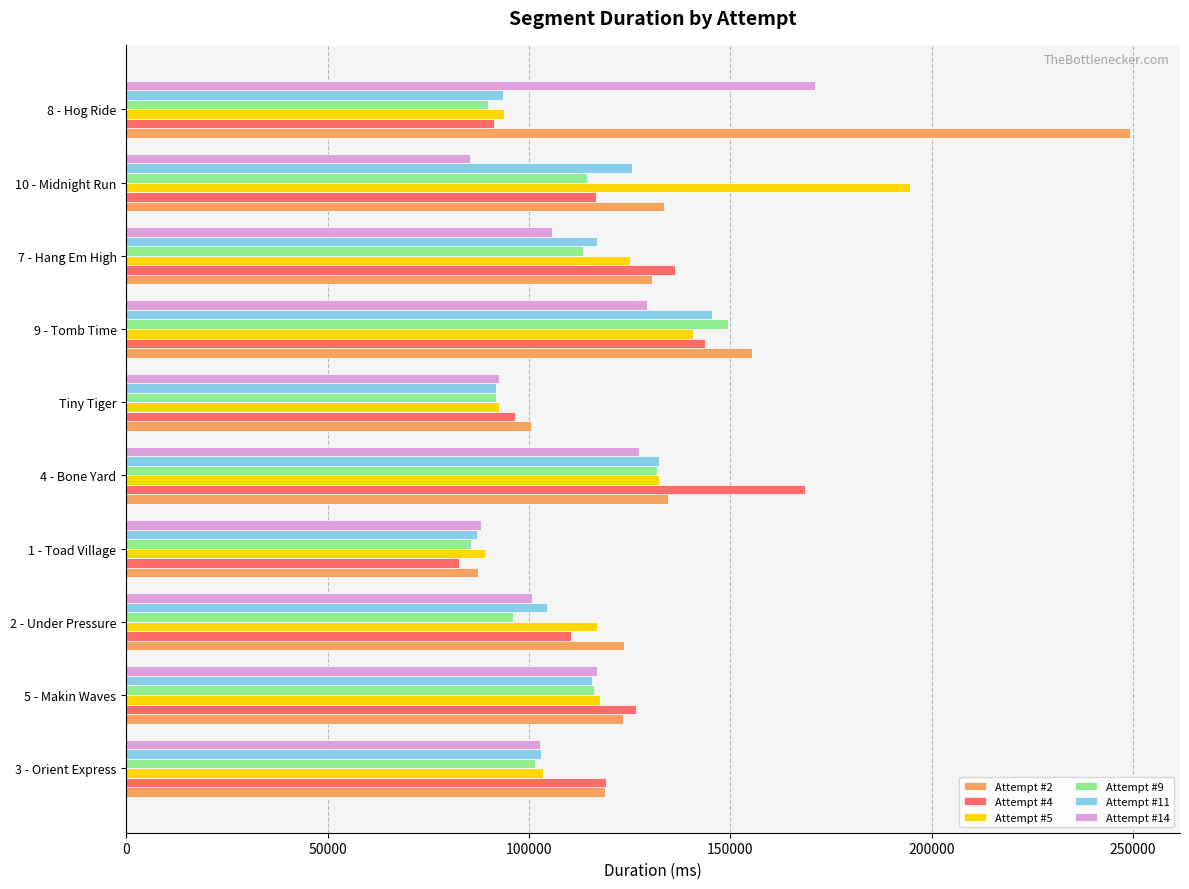

At which category does the chart reach its peak across all series?

8 - Hog Ride